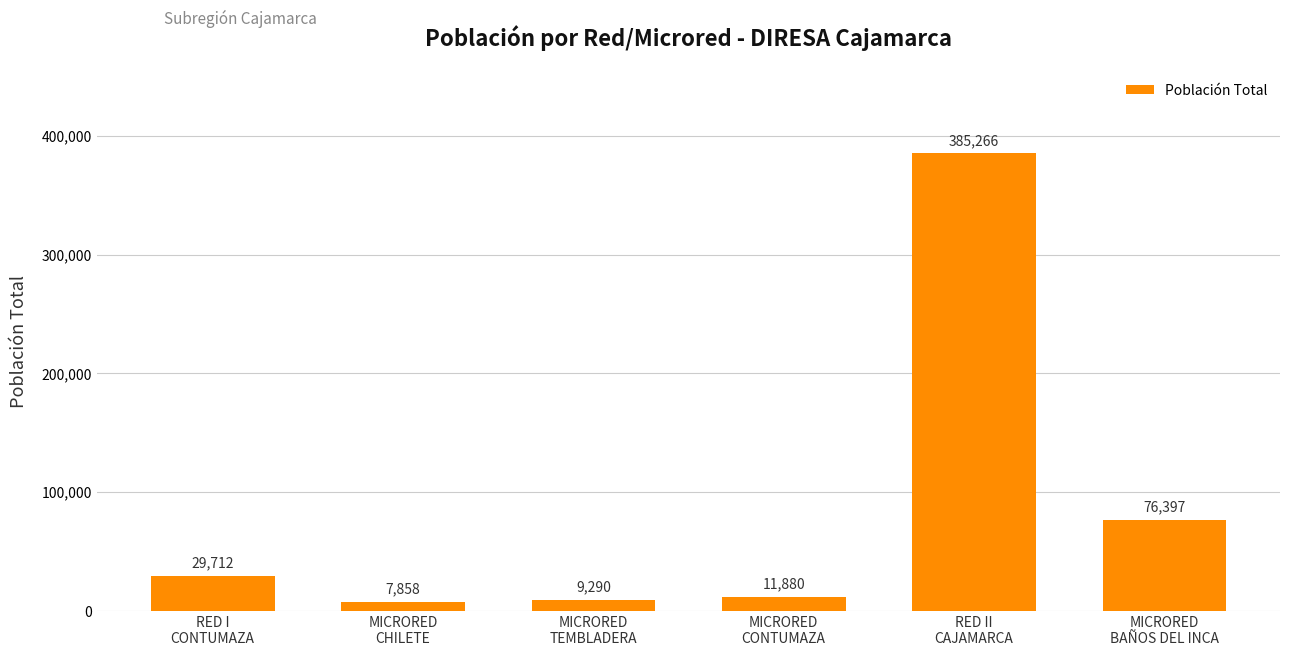

What is the change in value from RED II
CAJAMARCA to MICRORED
BAÑOS DEL INCA?

-308869